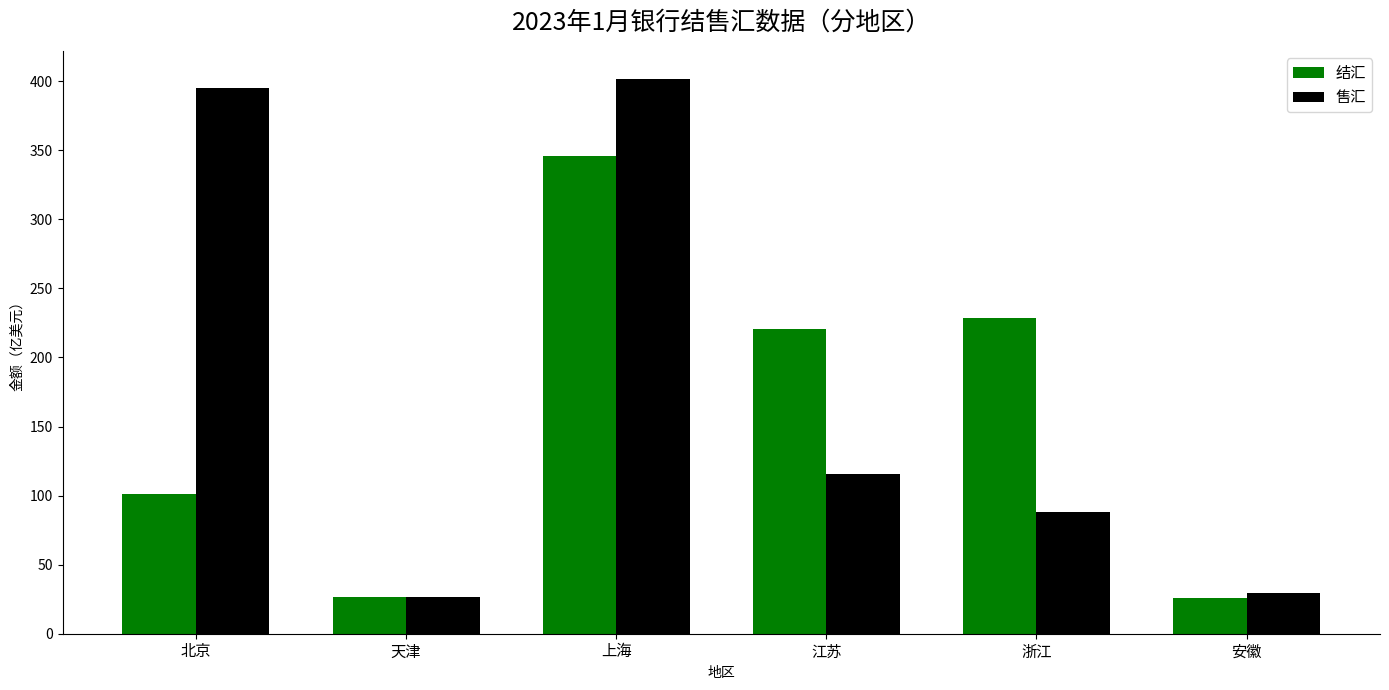

What is the difference between the maximum and minimum values in the 结汇 series?

319.6